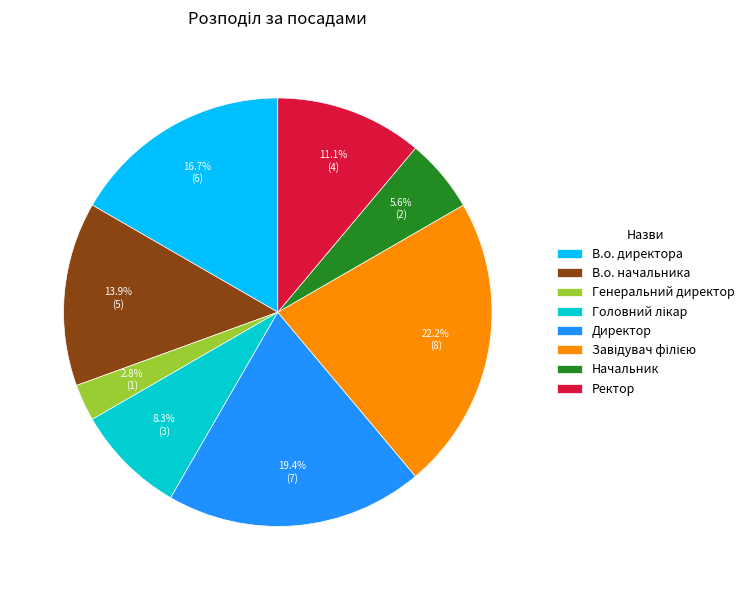

Which slice is the smallest?

Генеральний директор